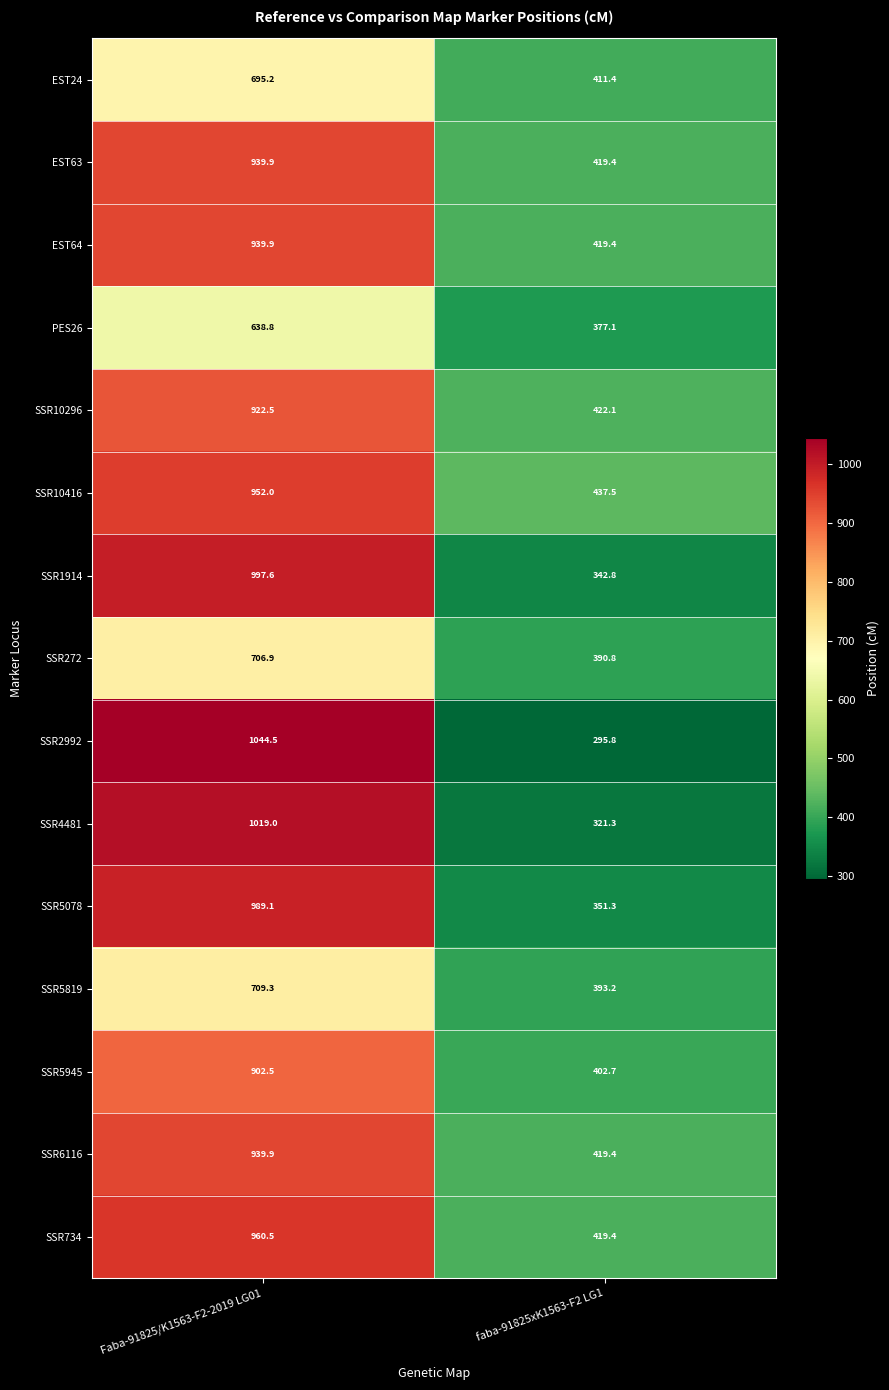

What is the sum of the PES26 values at faba-91825xK1563-F2 LG1 and Faba-91825/K1563-F2-2019 LG01?

1015.9